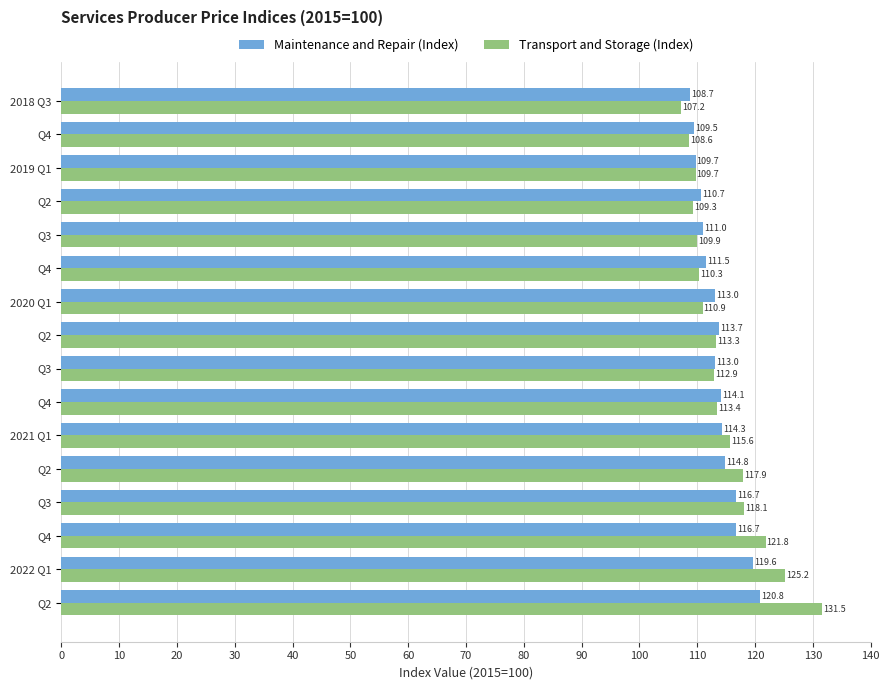

What are all the series names shown in the legend?

Maintenance and Repair (Index), Transport and Storage (Index)